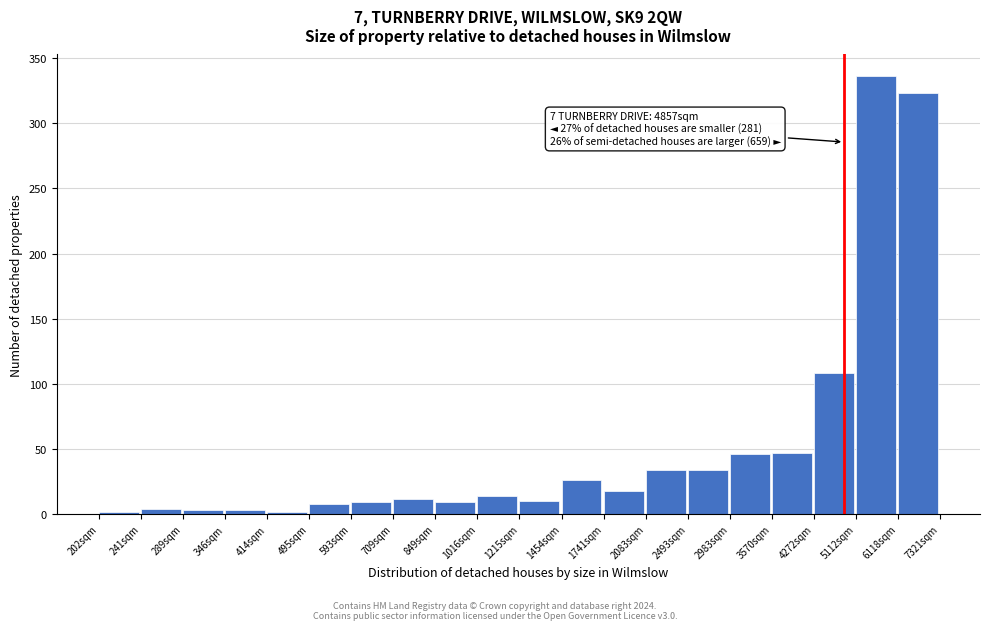

What is the label of the 13th bar from the left?

1741sqm